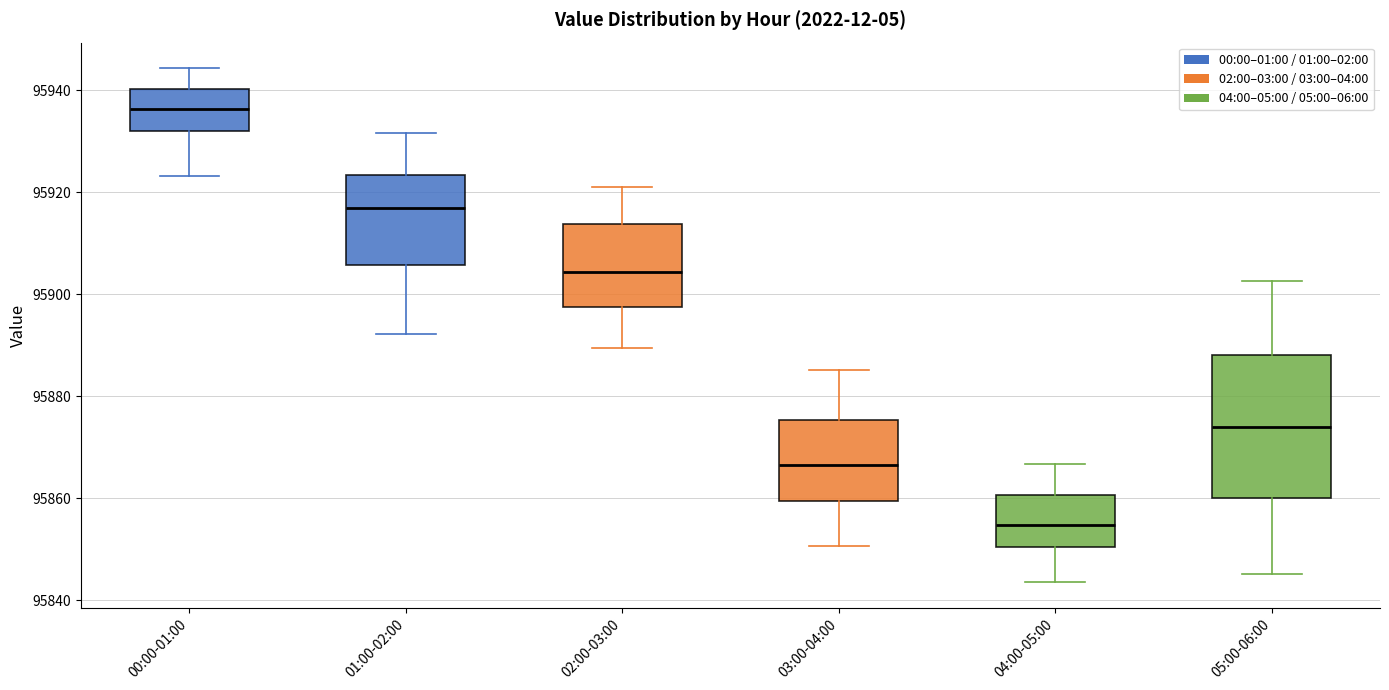

Comparing the boxes themselves (not the whiskers), which one is the tallest?

05:00-06:00